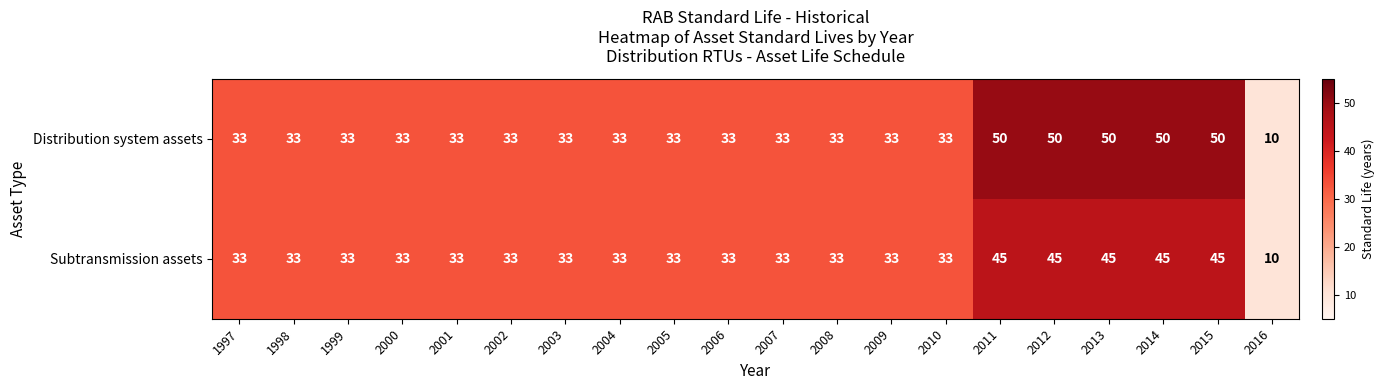

The Distribution system assets series shows 33 at 2010. True or false?

True